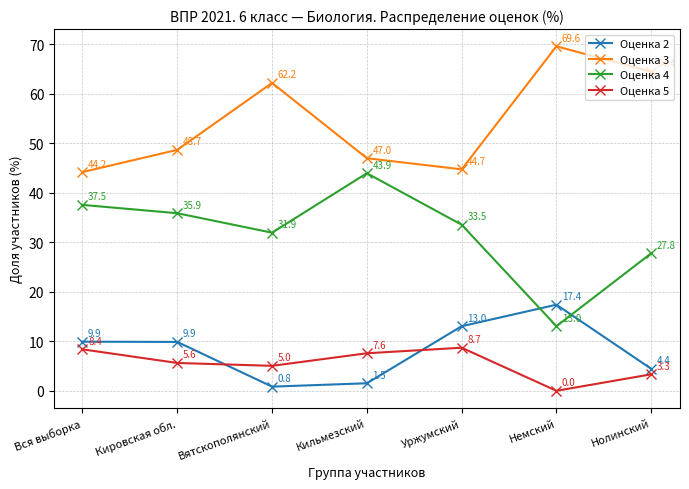

What is the total value across all series at Уржумский?

100.0